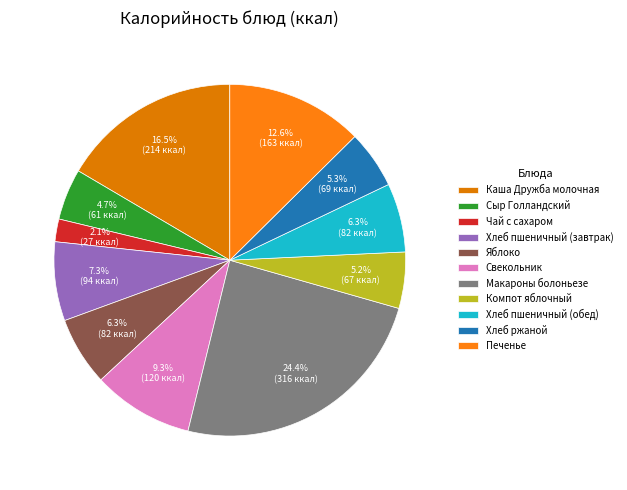

To the nearest percent, what is the combined percentage of Чай с сахаром and Хлеб пшеничный (завтрак)?

9%